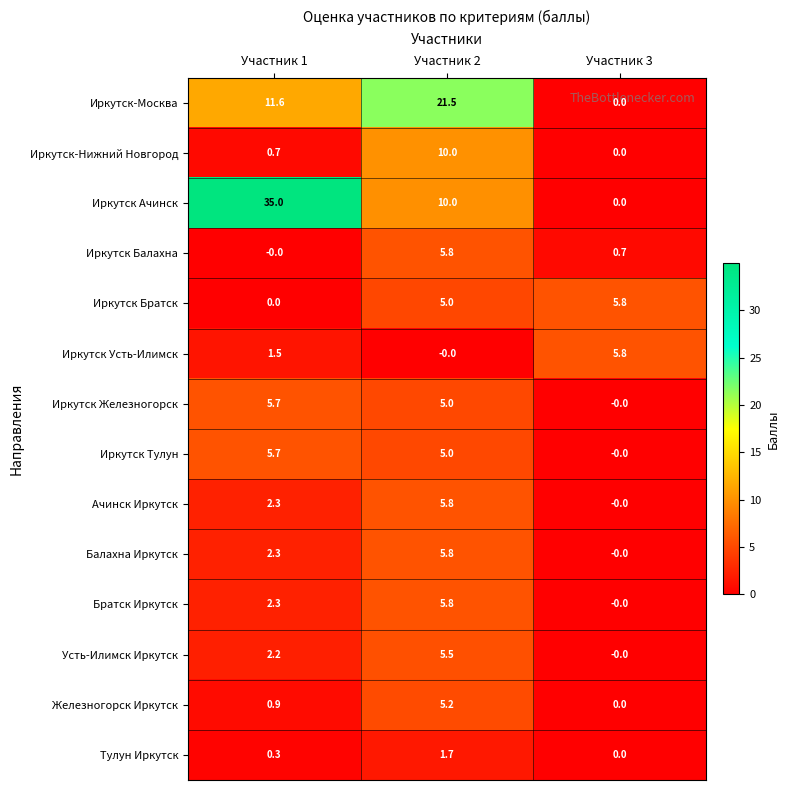

Which series has the largest range (max minus min)?

Иркутск Ачинск